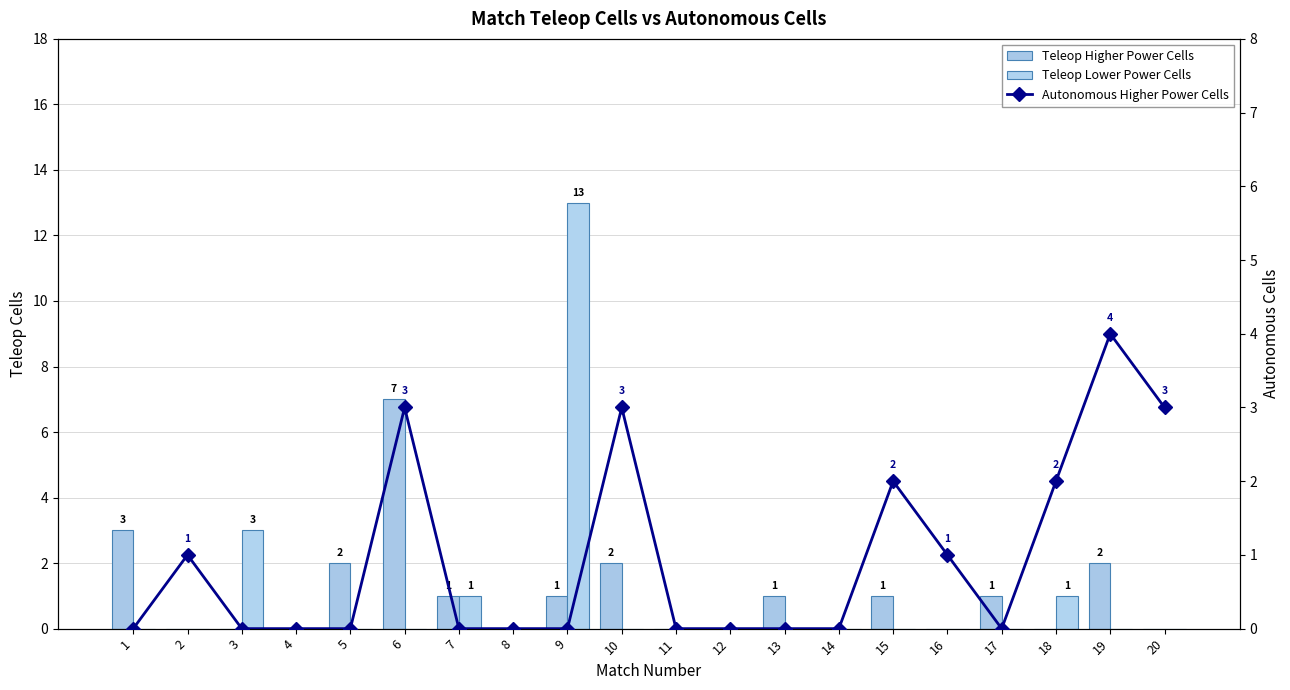

What is the spread (max minus min) of values at 7?

1